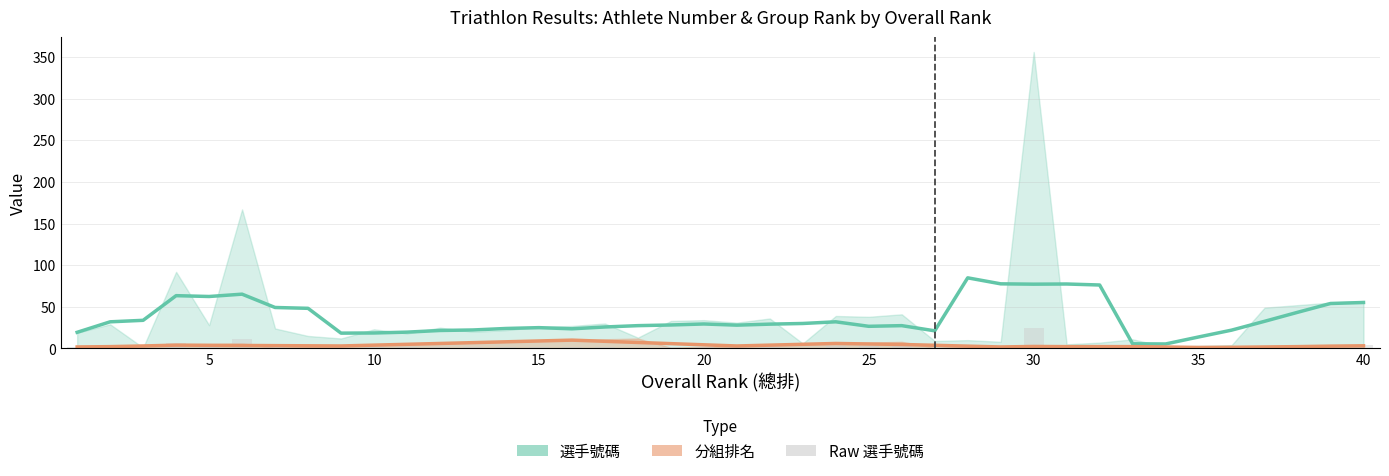

Which category has the highest value in the 分組排名 (smoothed) series?

15